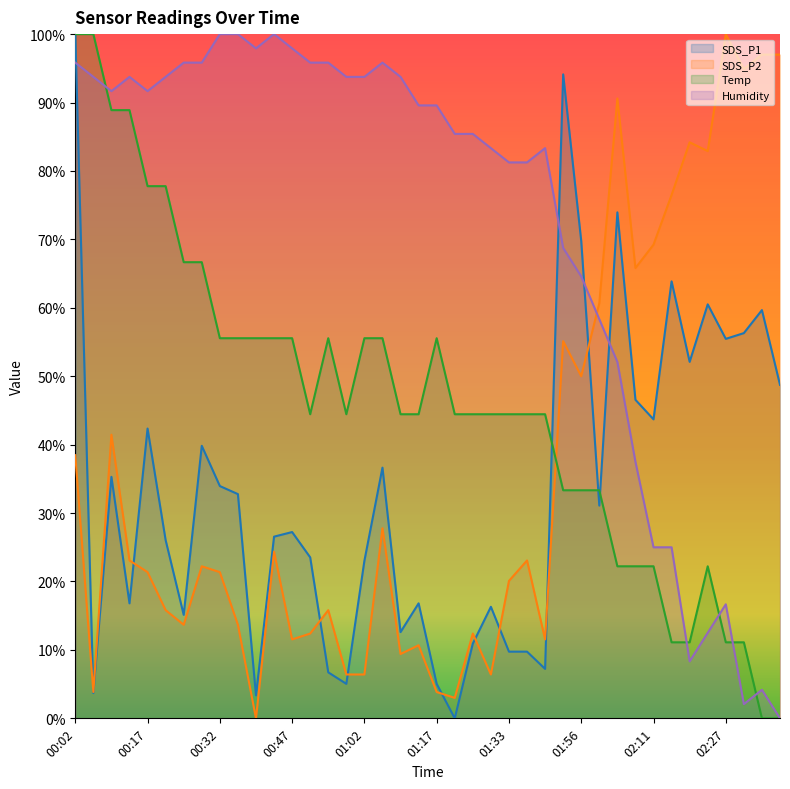

List the labels in order of SDS_P2 value, largest first.

02:27, 02:34, 02:38, 02:30, 02:04, 02:19, 02:23, 02:15, 02:11, 02:08, 02:00, 01:52, 01:56, 00:09, 00:02, 01:06, 00:43, 00:13, 01:36, 00:28, 00:17, 00:32, 01:33, 00:21, 00:55, 00:24, 00:36, 00:51, 01:25, 00:47, 01:40, 01:13, 01:10, 00:58, 01:02, 01:29, 00:05, 01:17, 01:21, 00:39